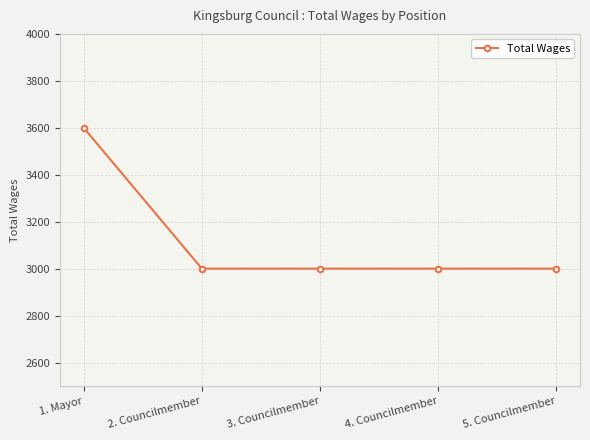

Which label corresponds to the largest value in the chart?

1. Mayor